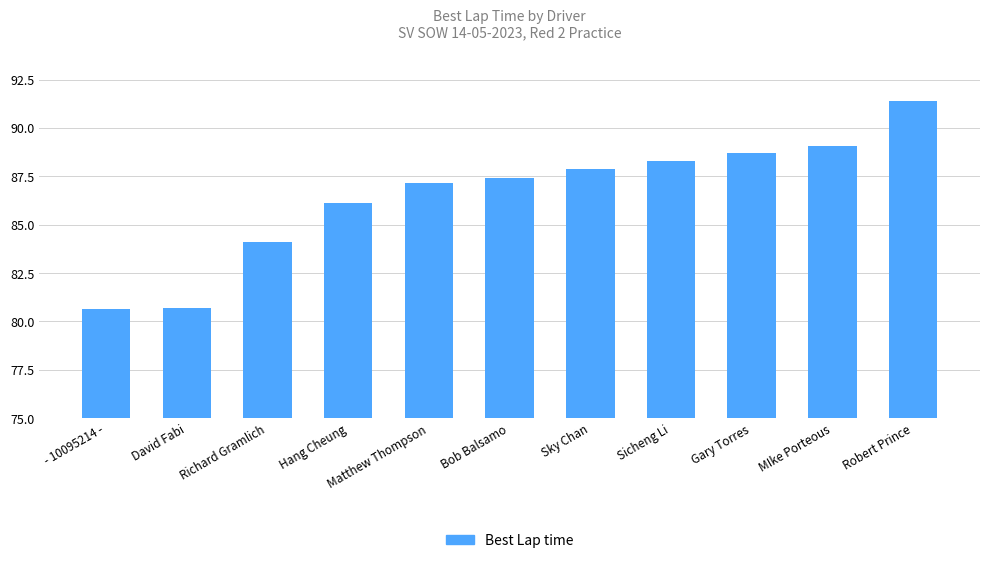

What is the sum of the values at David Fabi and MIke Porteous?

169.7